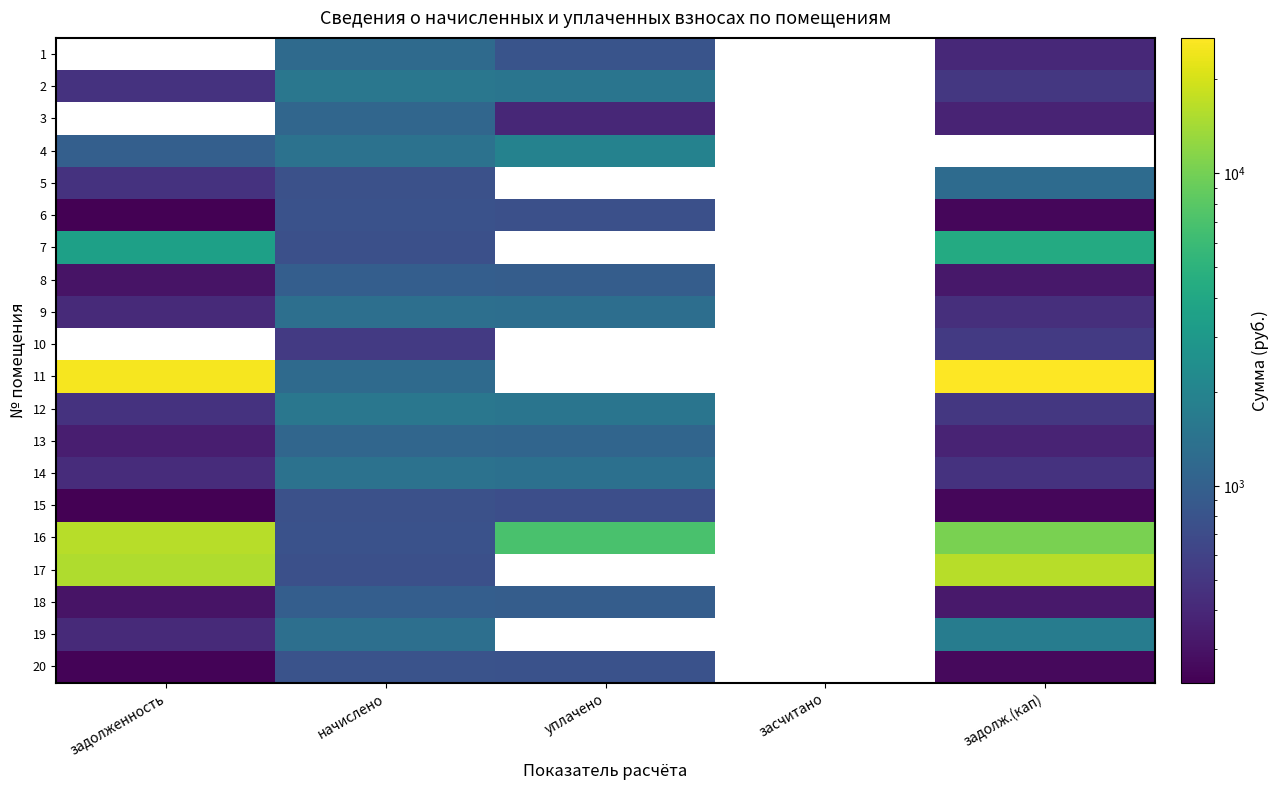

Count the number of categories in the chart.

5